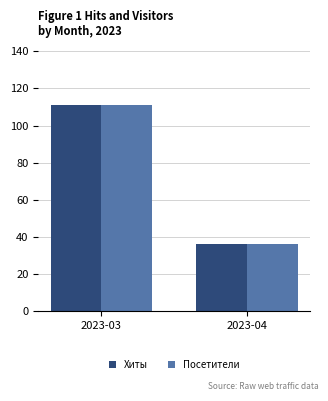

What is the value of the Хиты bar at the 1st from the left?

111